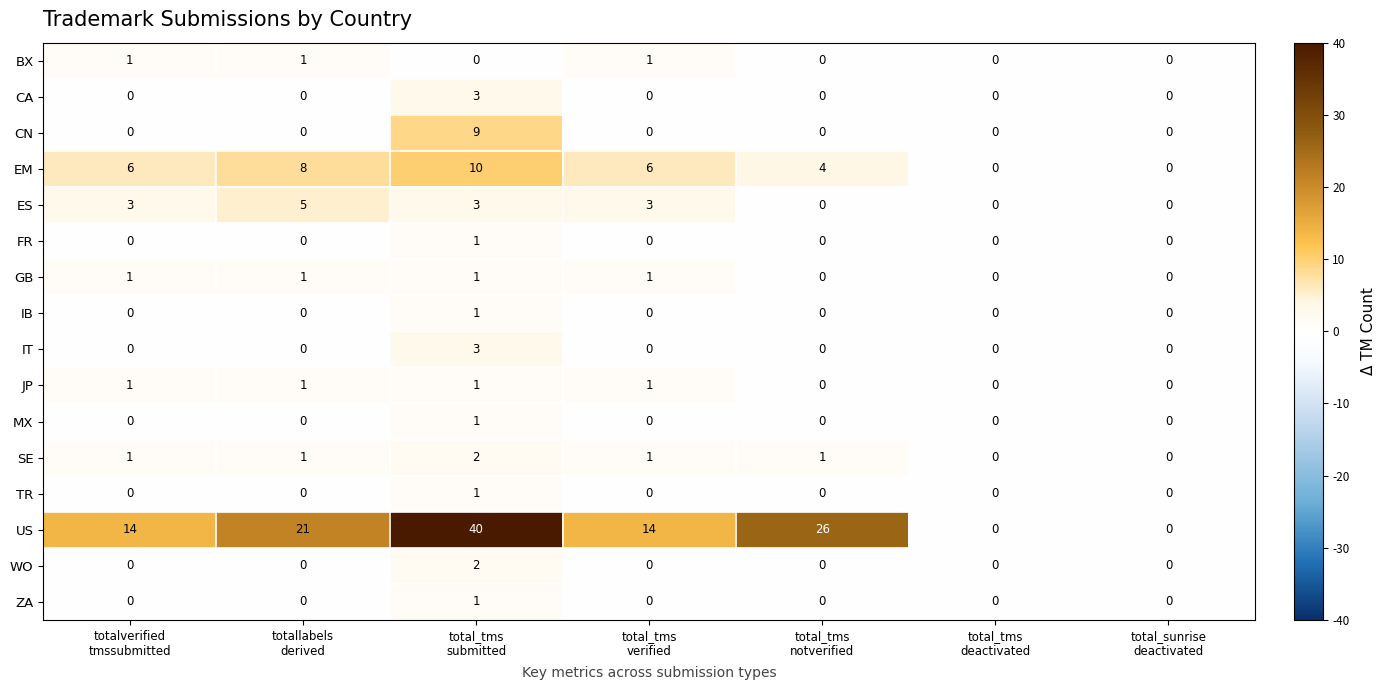

How many MX values are between 0 and 1?

7